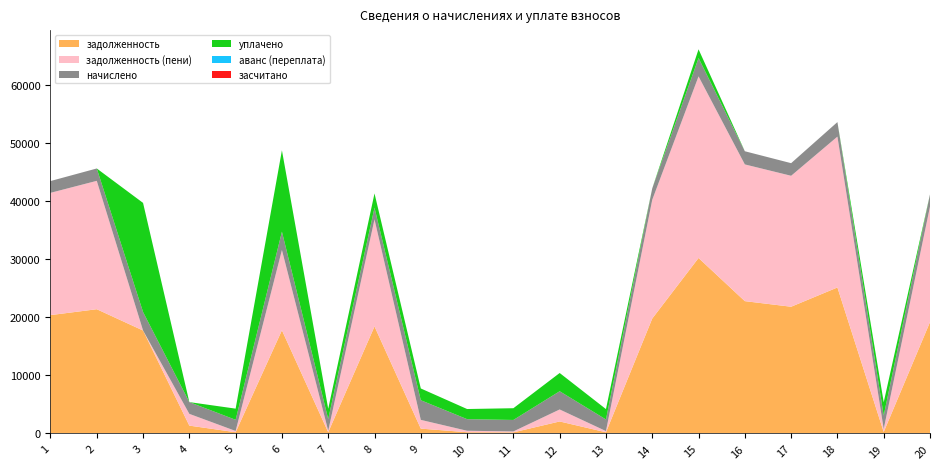

Reading left to right, list all the values displayed in this chart.

задолженность: 1=20377.4	2=21393.6	3=17726.4	4=1349.3	5=213.7	6=17769.6	7=214.0	8=18431.2	9=835.3	10=211.8	11=191.3	12=2065.8	13=204.3	14=19789.1	15=30216.0	16=22784.1	17=21821.4	18=25137.5	19=257.5	20=19179.6
задолженность (пени): 1=21054.0	2=22104.0	3=1.4	4=2024.2	5=213.1	6=13812.5	7=255.7	8=18430.6	9=1503.7	10=252.9	11=157.2	12=2065.8	13=204.1	14=20446.2	15=31269.2	16=23540.7	17=22546.0	18=25972.2	19=515.0	20=19882.9
начислено: 1=2030.0	2=2131.2	3=3186.2	4=2024.6	5=1923.4	6=3164.8	7=2019.3	8=2014.0	9=3383.3	10=1998.0	11=1976.7	12=3138.2	13=2003.3	14=1971.4	15=3159.5	16=2269.7	17=2173.9	18=2504.2	19=2317.7	20=2109.9
уплачено: 1=0.0	2=0.0	3=18787.0	4=0.0	5=1923.5	6=14012.0	7=1763.7	8=2457.6	9=2025.7	10=1745.1	11=2021.0	12=3139.9	13=1783.0	14=0.0	15=1500.0	16=0.0	17=0.0	18=0.0	19=2282.8	20=0.0
аванс (переплата): 1=0.0	2=0.0	3=0.0	4=0.0	5=0.0	6=0.0	7=0.0	8=0.0	9=0.0	10=0.0	11=0.0	12=0.0	13=0.0	14=0.0	15=0.0	16=0.0	17=0.0	18=0.0	19=0.0	20=0.0
засчитано: 1=0.0	2=0.0	3=0.0	4=0.0	5=0.0	6=0.0	7=0.0	8=0.0	9=0.0	10=0.0	11=0.0	12=0.0	13=0.0	14=0.0	15=0.0	16=0.0	17=0.0	18=0.0	19=0.0	20=0.0